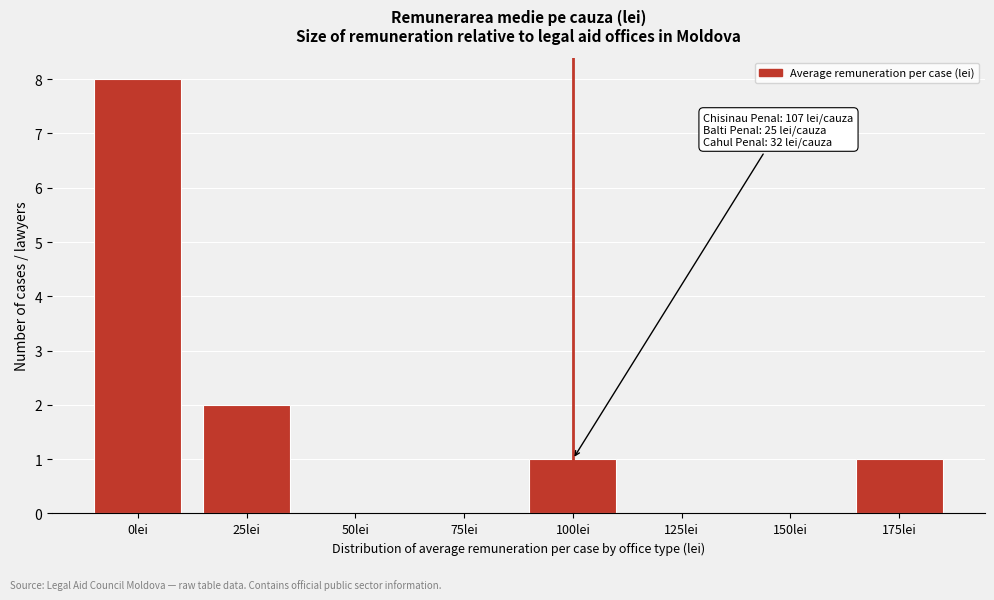

Reading left to right, extract all data points from this chart.

0lei=8	25lei=2	50lei=0	75lei=0	100lei=1	125lei=0	150lei=0	175lei=1